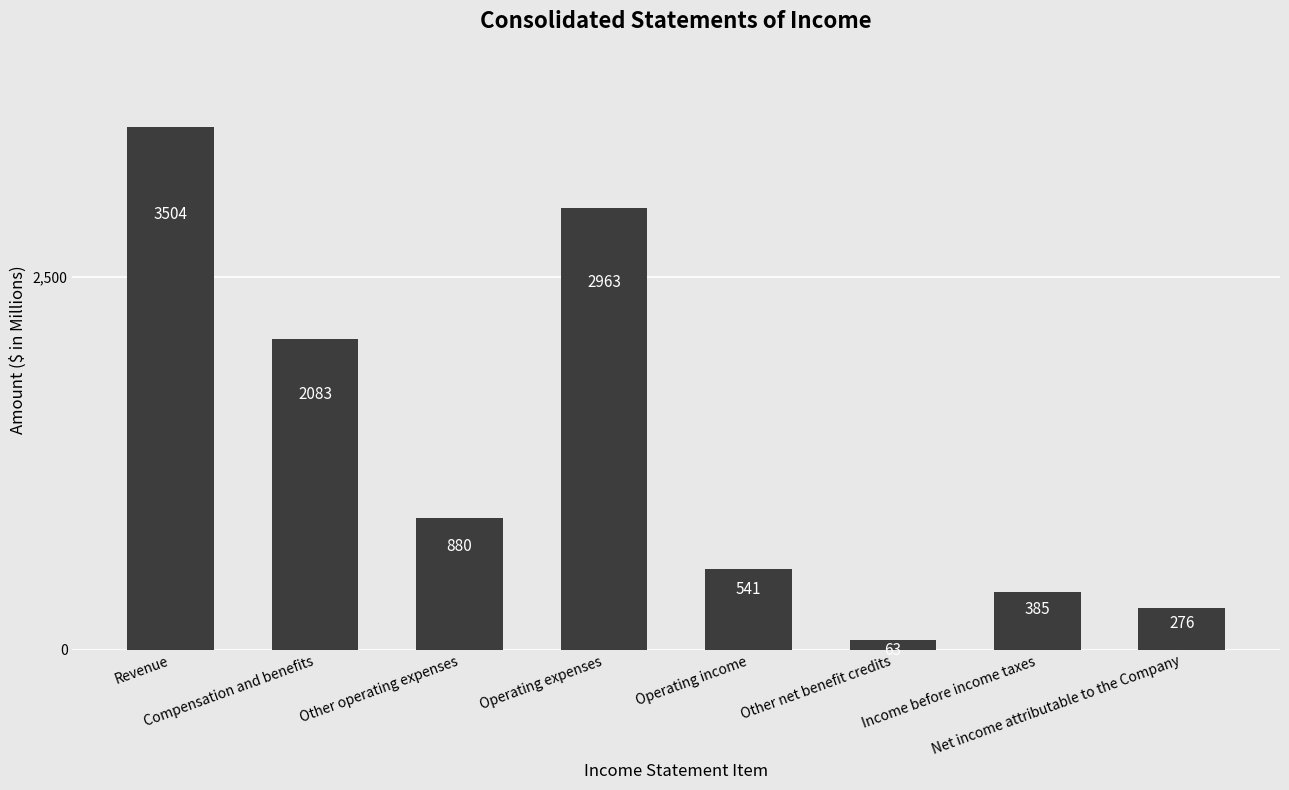

At which category does the chart reach its minimum across all series?

Other net benefit credits